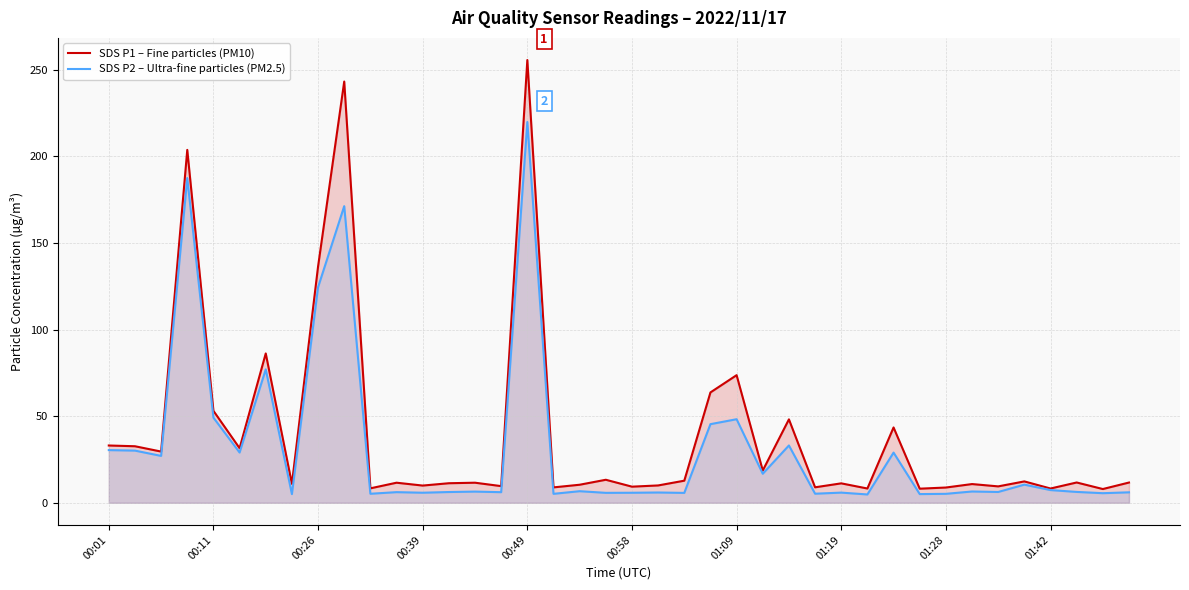

The SDS P1 – Fine particles (PM10) series shows 8.2 at 31. True or false?

True